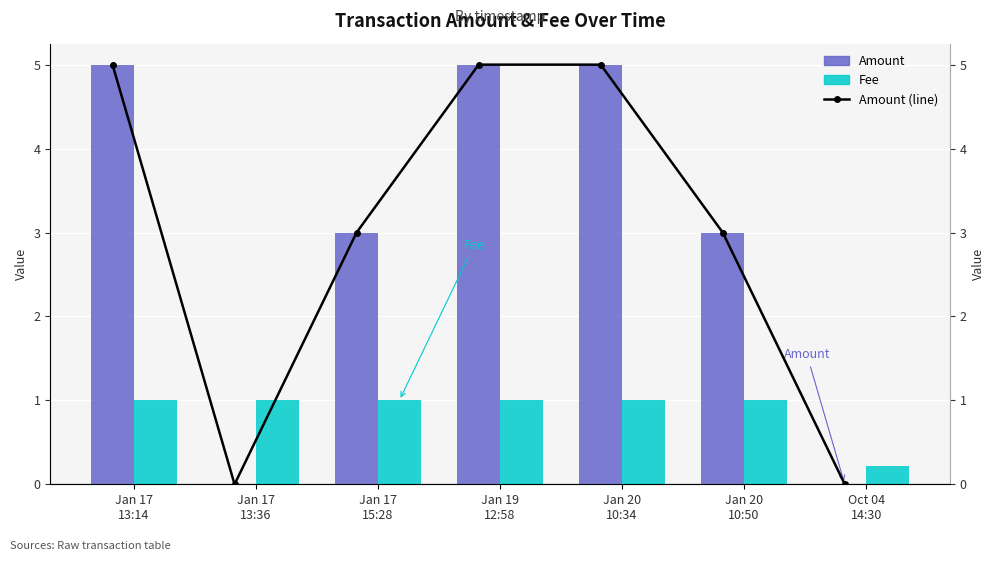

What position from the right is Oct 04
14:30?

1